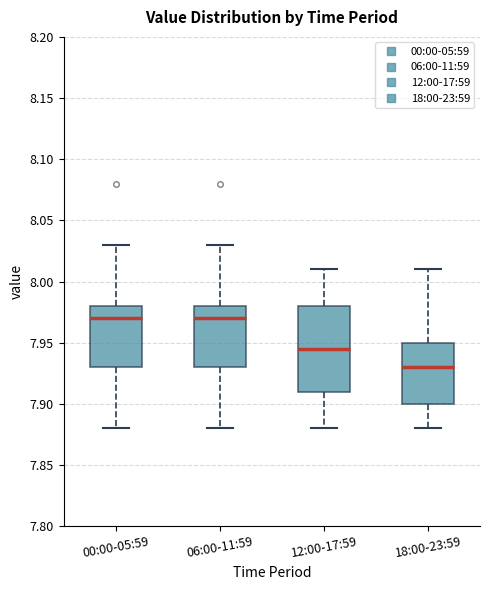

Which box is the tallest, from its lower edge to its upper edge?

12:00-17:59